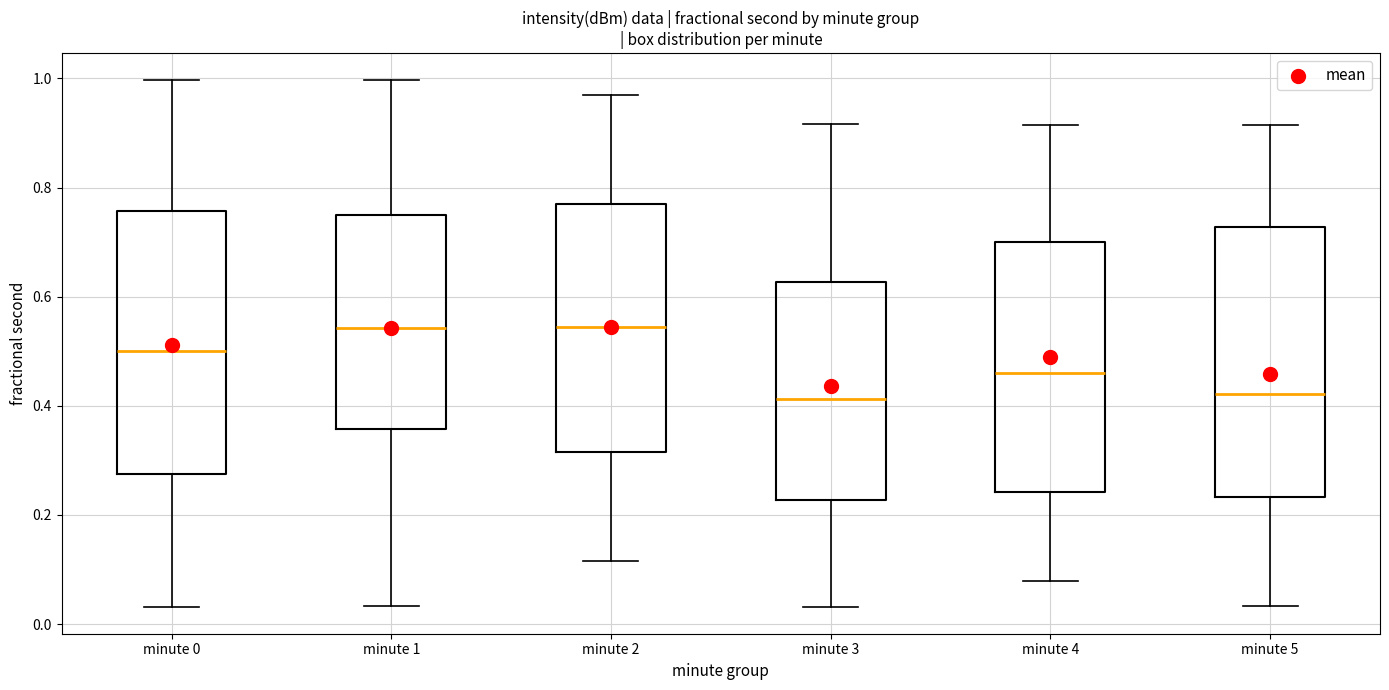

Where is the upper edge of the box for minute 0 on the y-axis? The values are not printed on the chart, so give them approximately, as read against the axis.

0.76